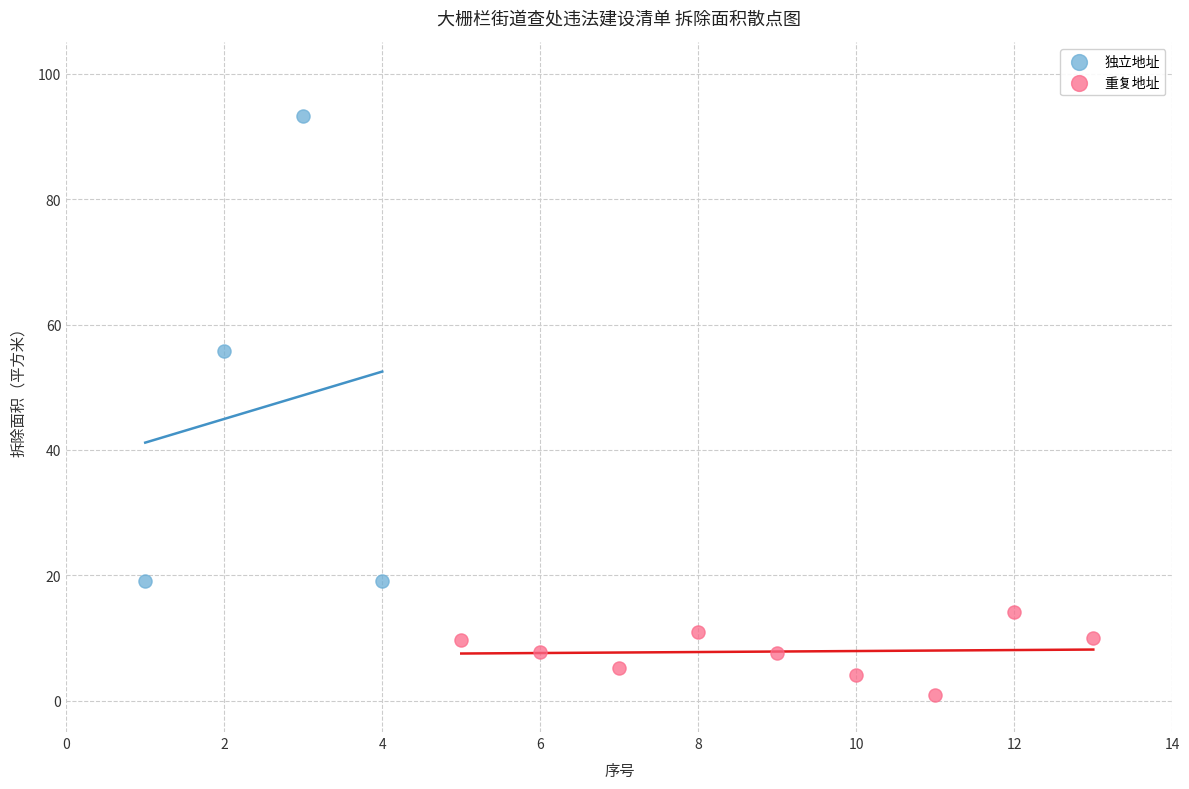

Which series reaches the maximum Y coordinate?

独立地址